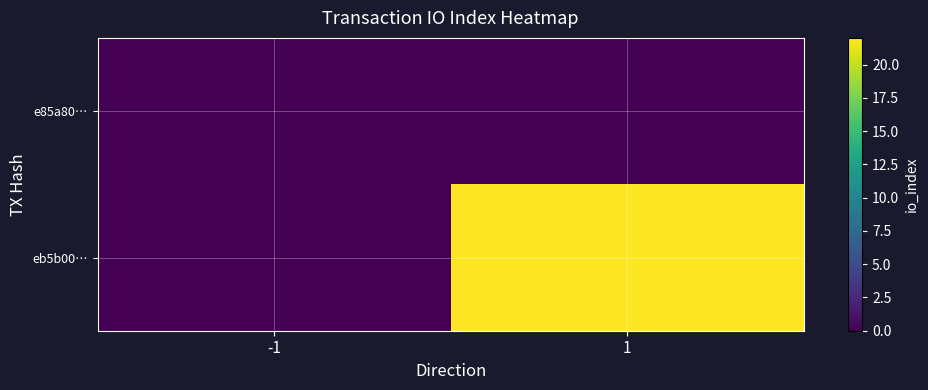

Reading right to left, extract all data points from this chart.

e85a80…: 1=0	-1=0
eb5b00…: 1=22	-1=0